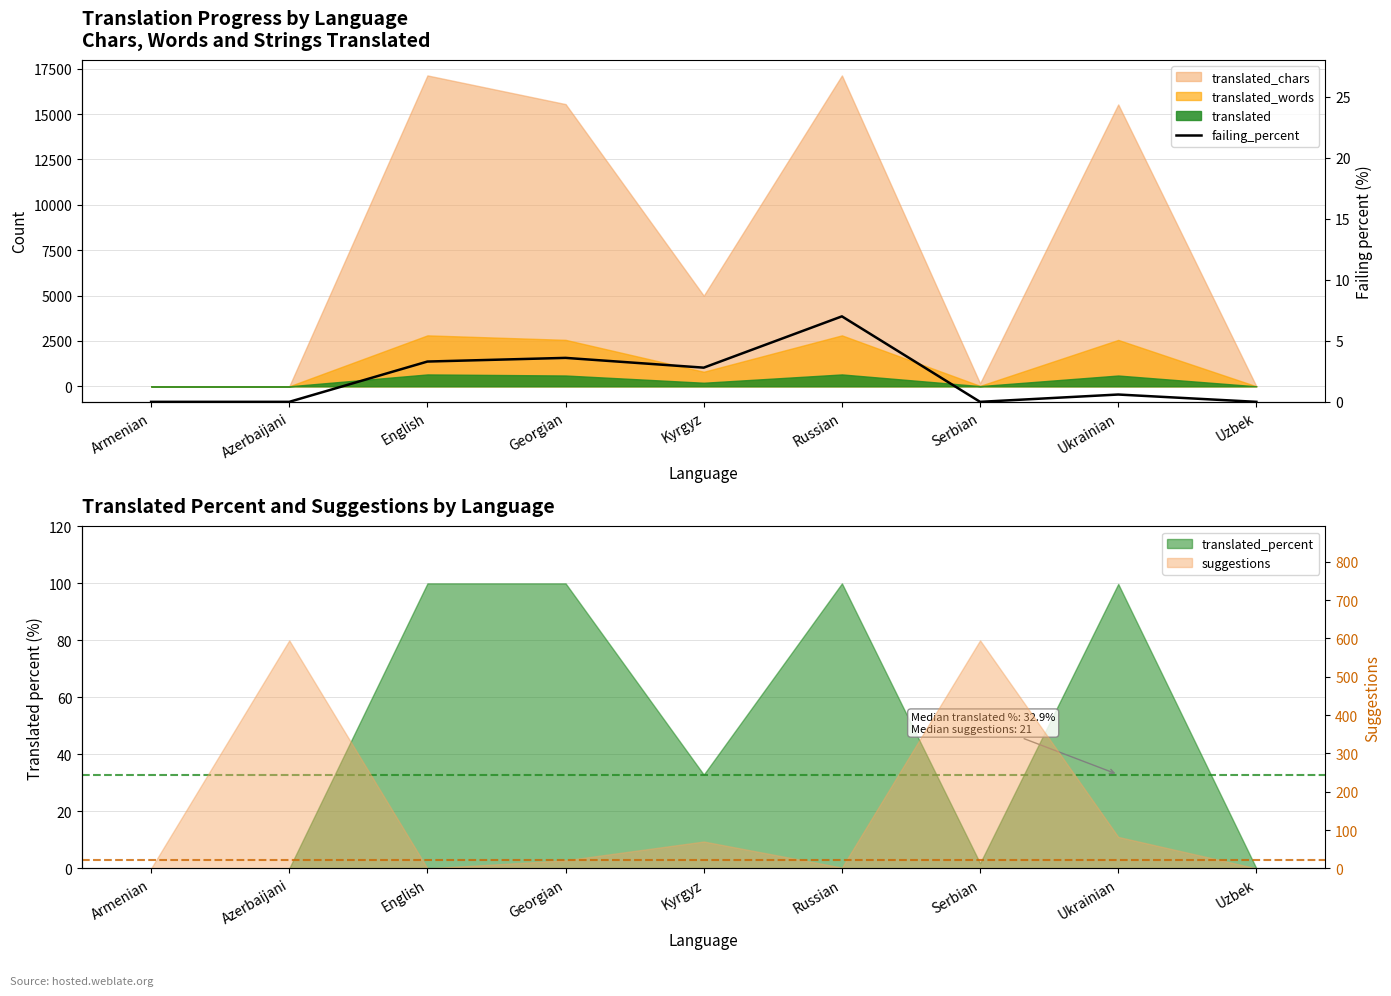

List the labels in order of value, largest first.

Russian, Georgian, English, Kyrgyz, Ukrainian, Armenian, Azerbaijani, Serbian, Uzbek